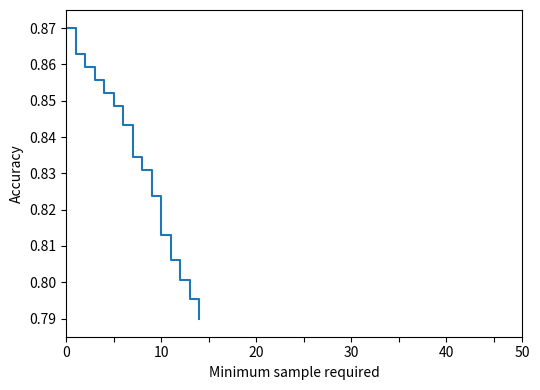

Does the chart display data point markers on the line(s)?

No